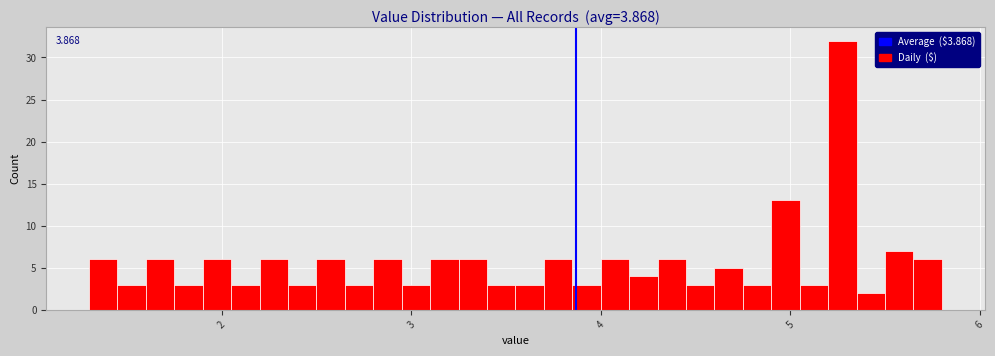

Read against the x-axis, roughly where is the centre of the tallest bar?

5.3